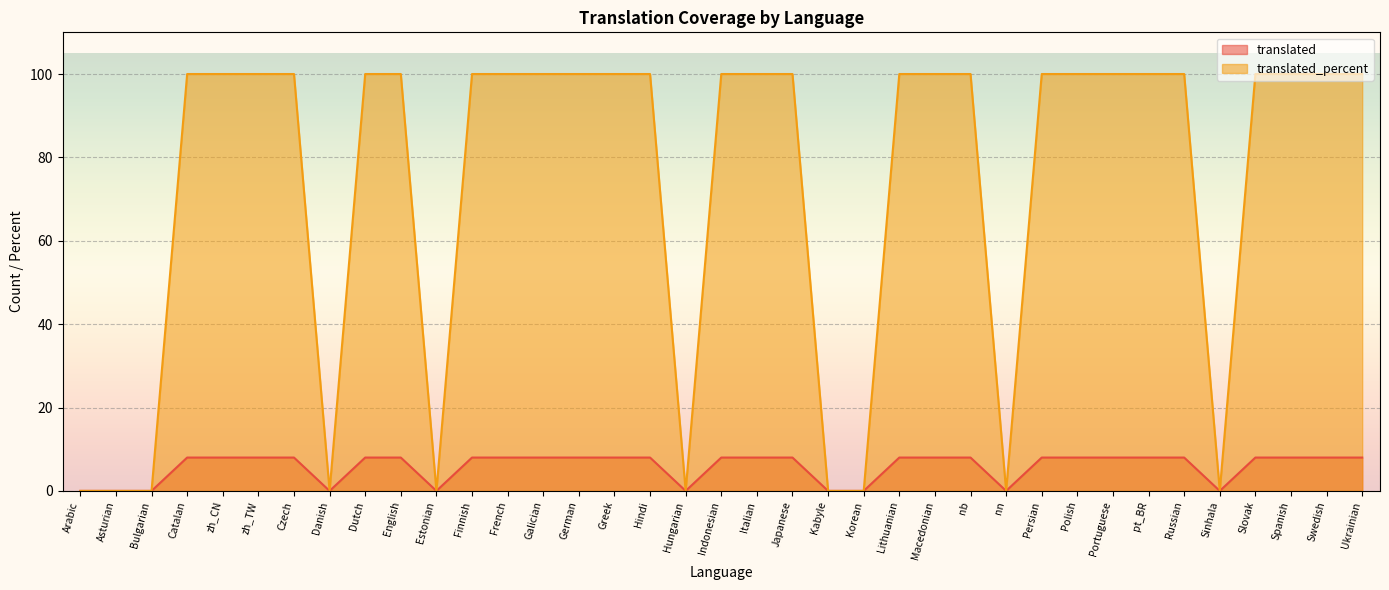

What is the label of the 5th point from the right?

Sinhala